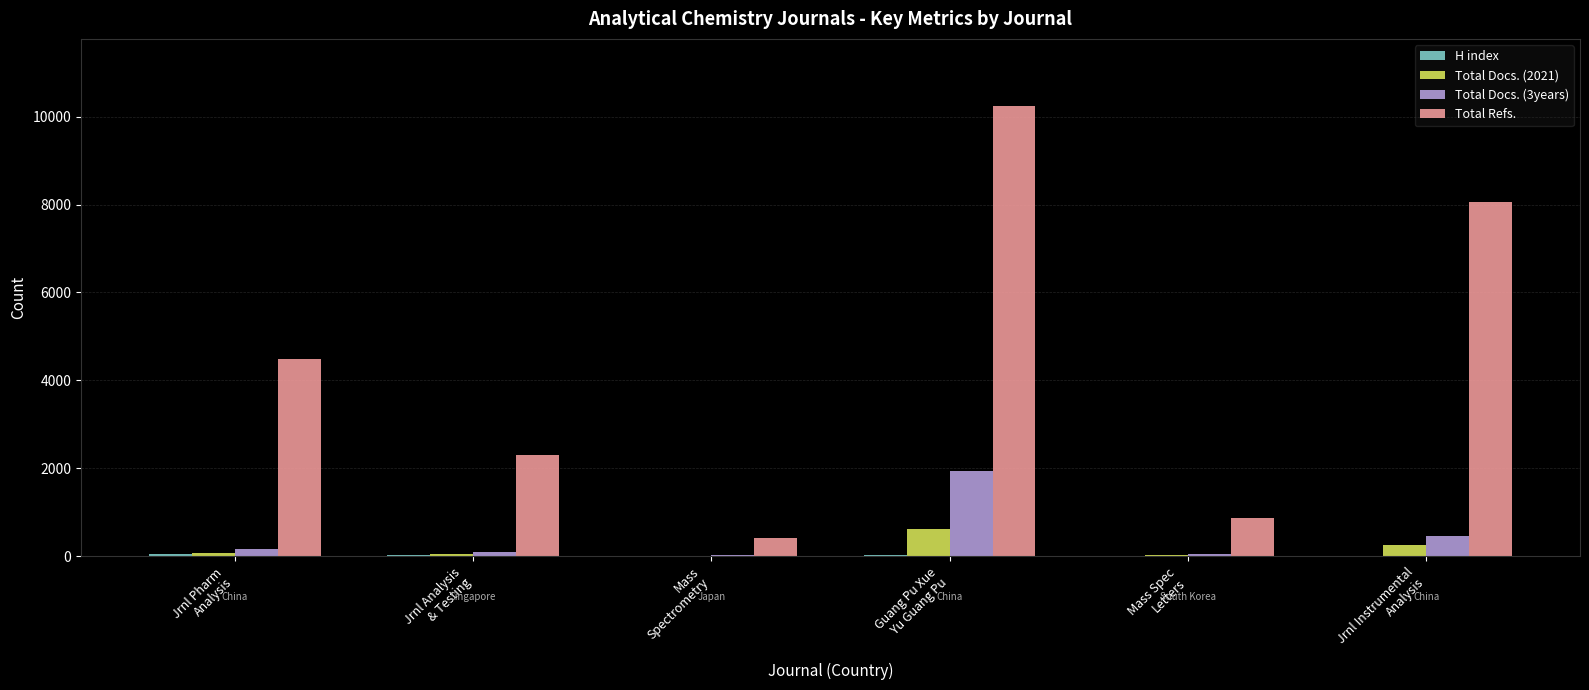

At which category does the chart reach its peak across all series?

Guang Pu Xue
Yu Guang Pu